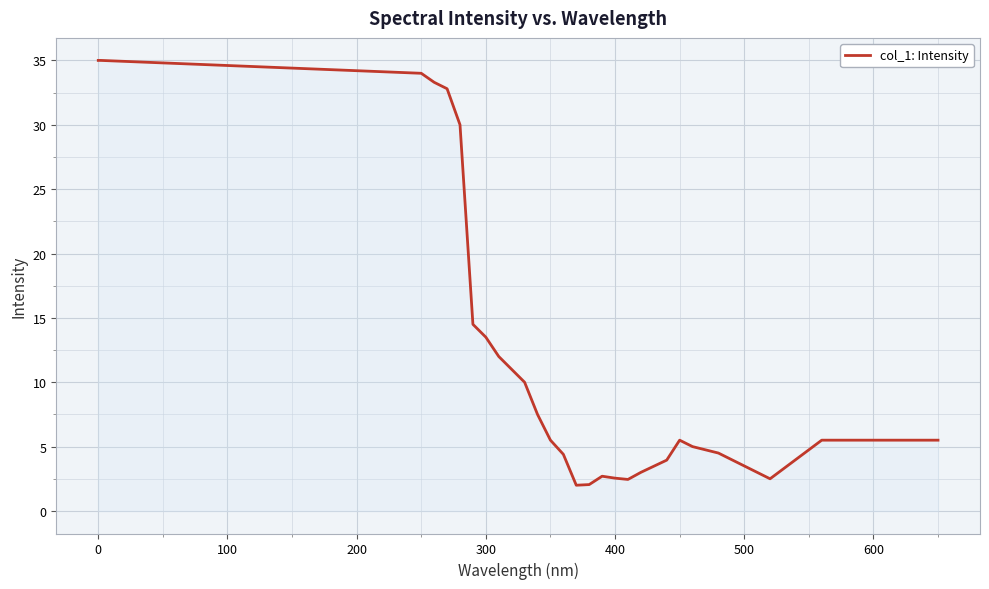

What is the difference between the second highest and minimum values?

33.0